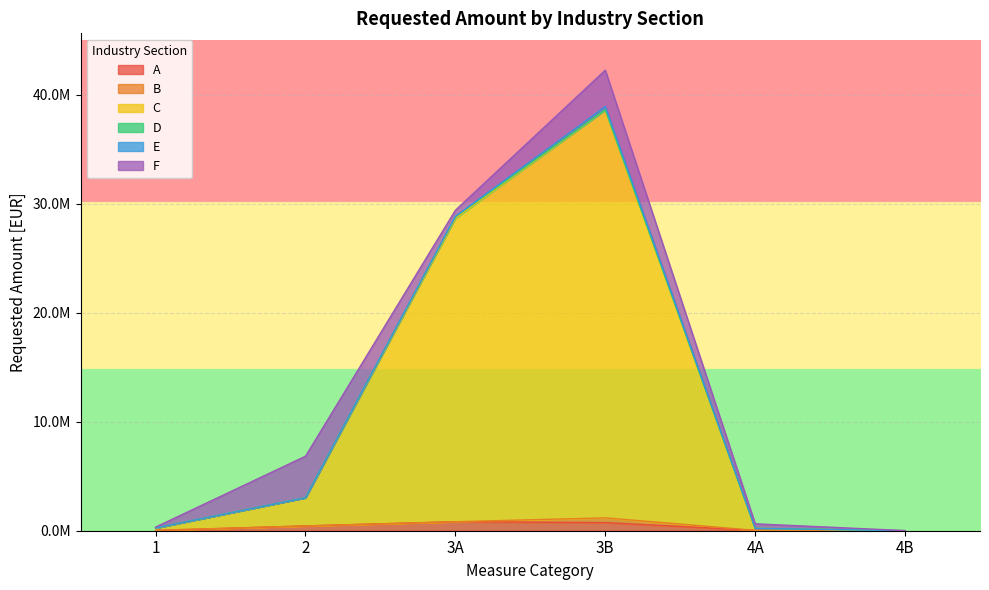

At 1, list the series in order from smallest to largest.

E, A, D, B, F, C